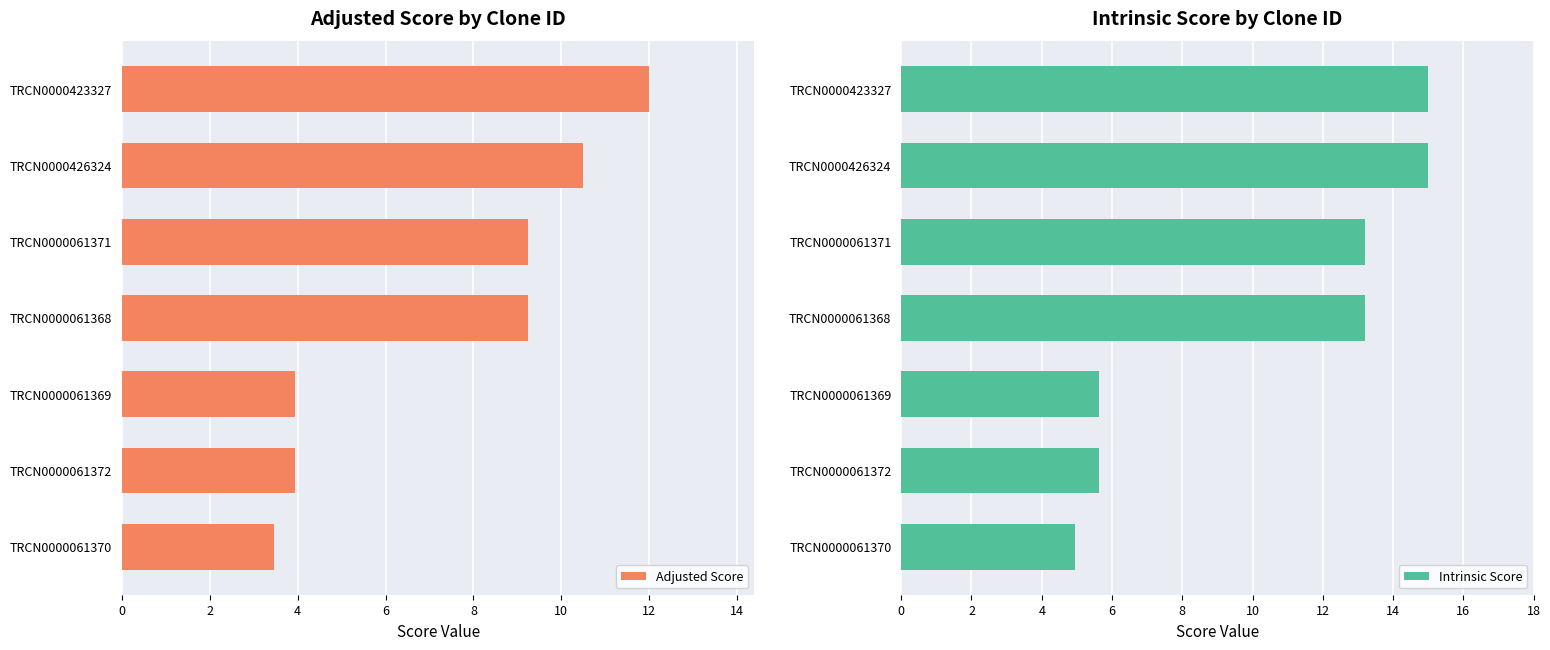

At which label does Adjusted Score reach its minimum?

TRCN0000061370